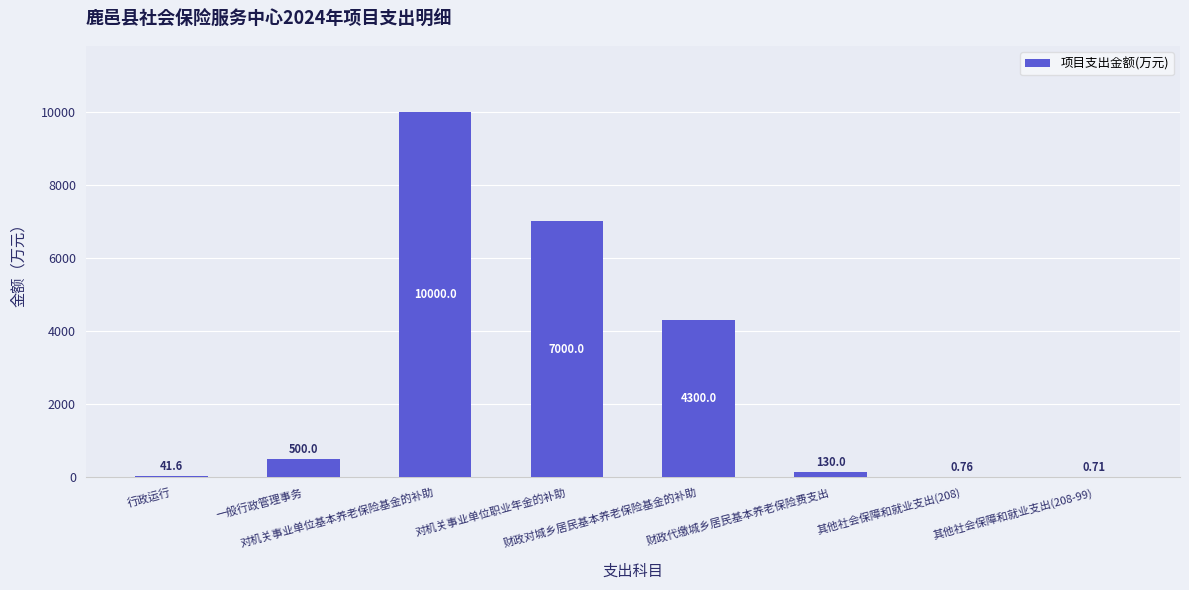

Are the bars horizontal?

No